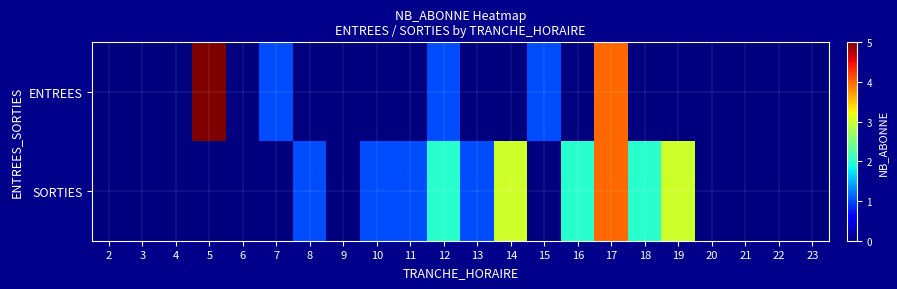

Reading left to right, extract all data points from this chart.

ENTREES: 2=0	3=0	4=0	5=5	6=0	7=1	8=0	9=0	10=0	11=0	12=1	13=0	14=0	15=1	16=0	17=4	18=0	19=0	20=0	21=0	22=0	23=0
SORTIES: 2=0	3=0	4=0	5=0	6=0	7=0	8=1	9=0	10=1	11=1	12=2	13=1	14=3	15=0	16=2	17=4	18=2	19=3	20=0	21=0	22=0	23=0